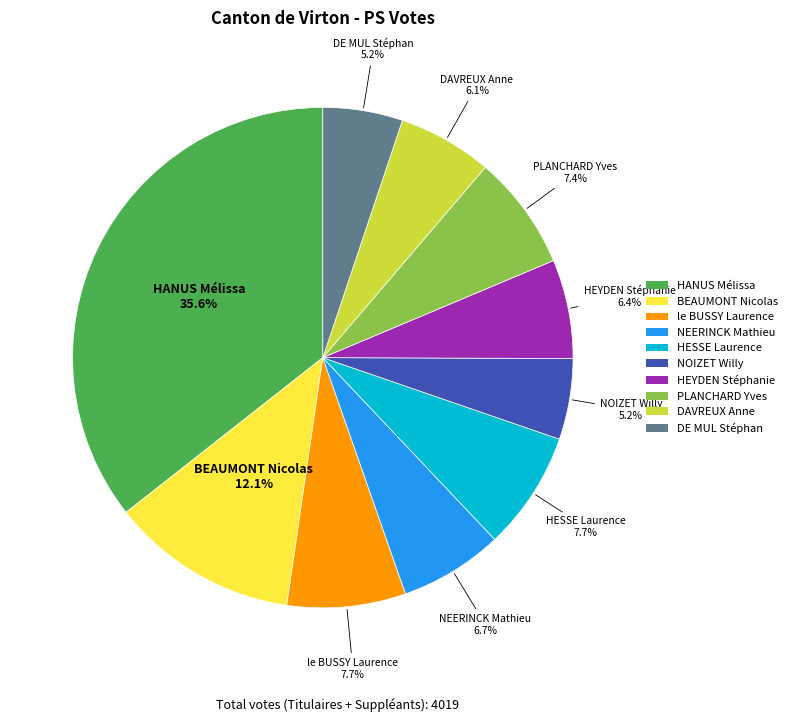

What is the ratio of the value at DAVREUX Anne to the value at le BUSSY Laurence?

0.8